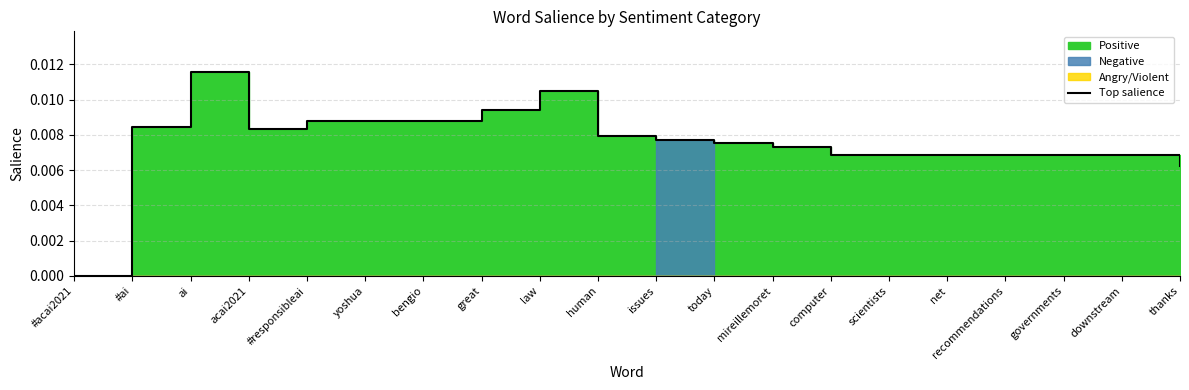

What position from the right is human?

11